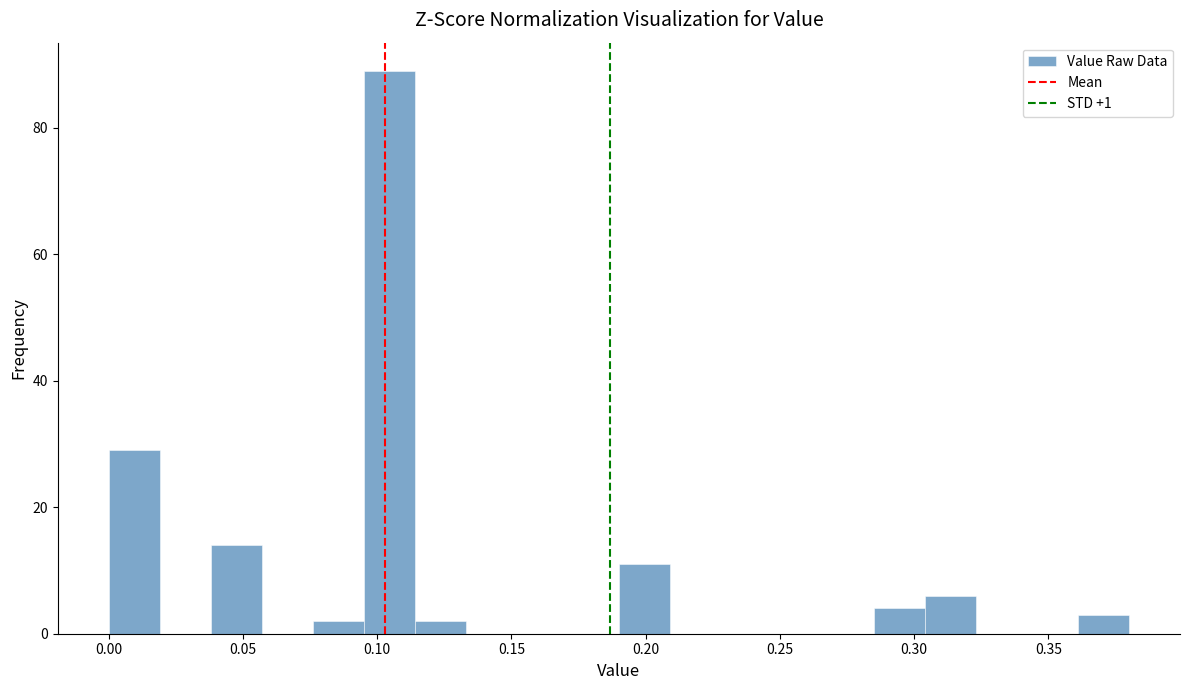

Read against the x-axis, roughly where is the centre of the tallest bar?

0.105